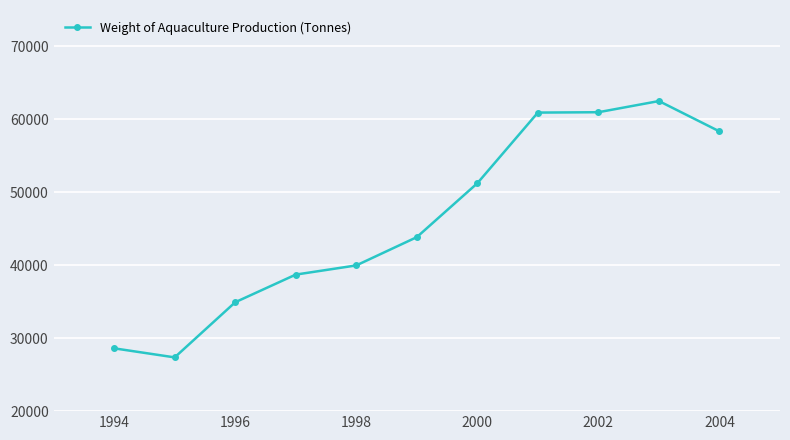

What is the value of the 10th point from the left?

62516